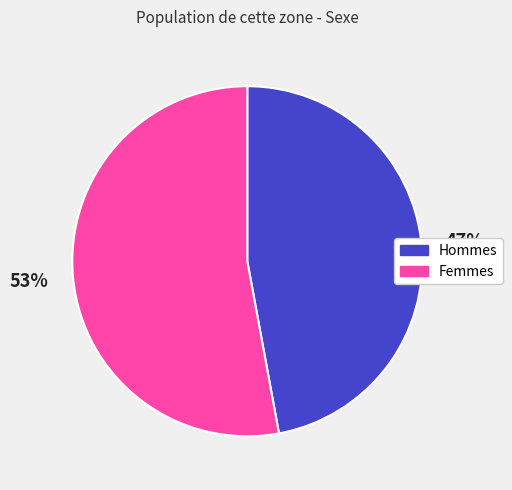

Is there a majority slice in this chart?

Yes